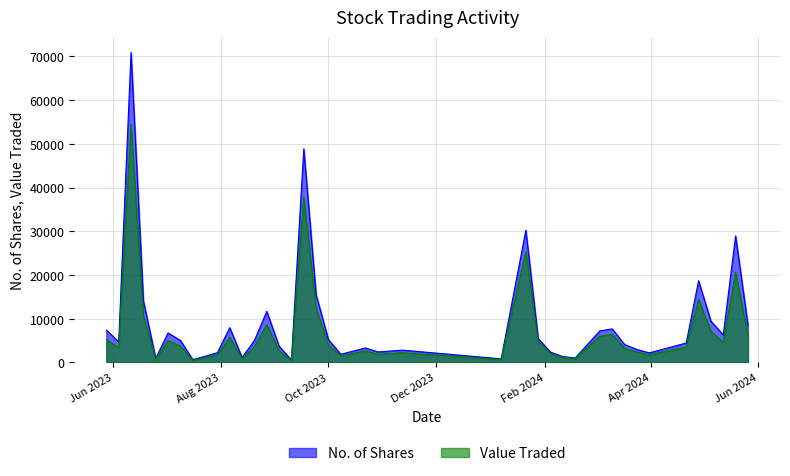

List the series in order of their peak value, highest first.

No. of Shares, Value Traded